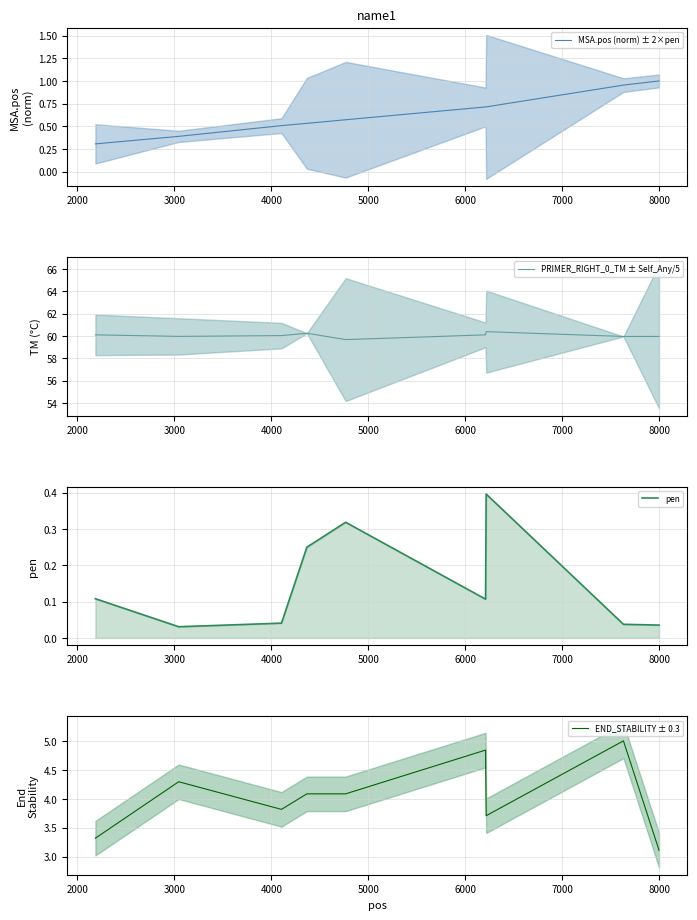

What is the lowest value of the MSA.pos (norm) ± 2×pen series?

0.3